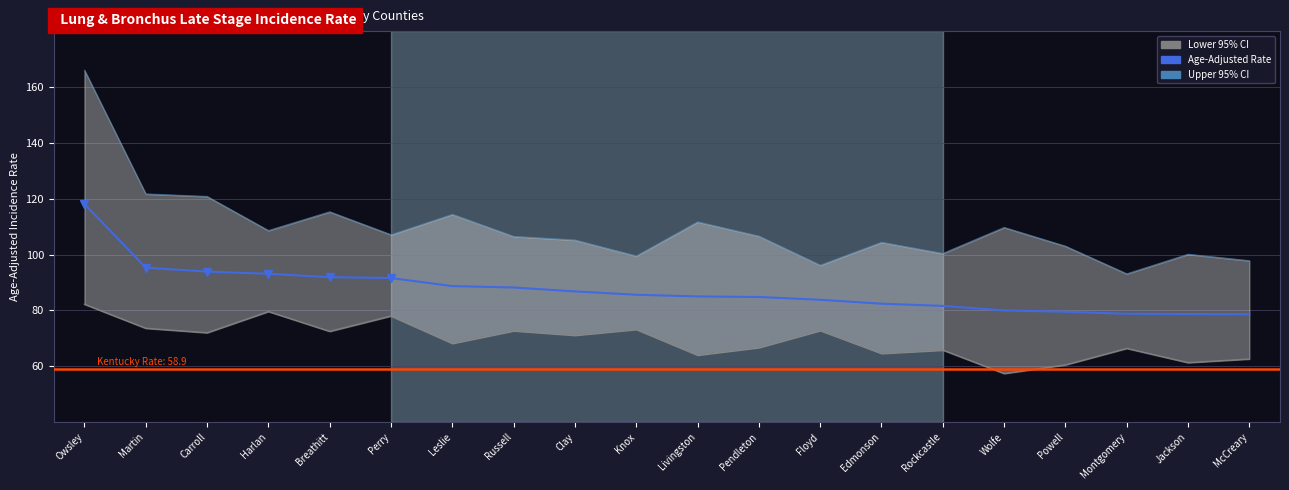

The Lower 95% CI series shows 50.1 at Knox. True or false?

False